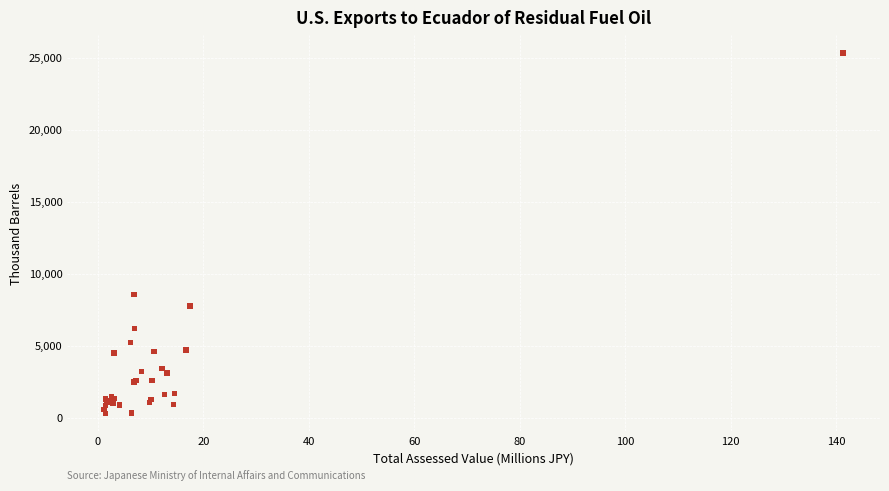

What Y value in the scatter plot is closest to 12819?

8545